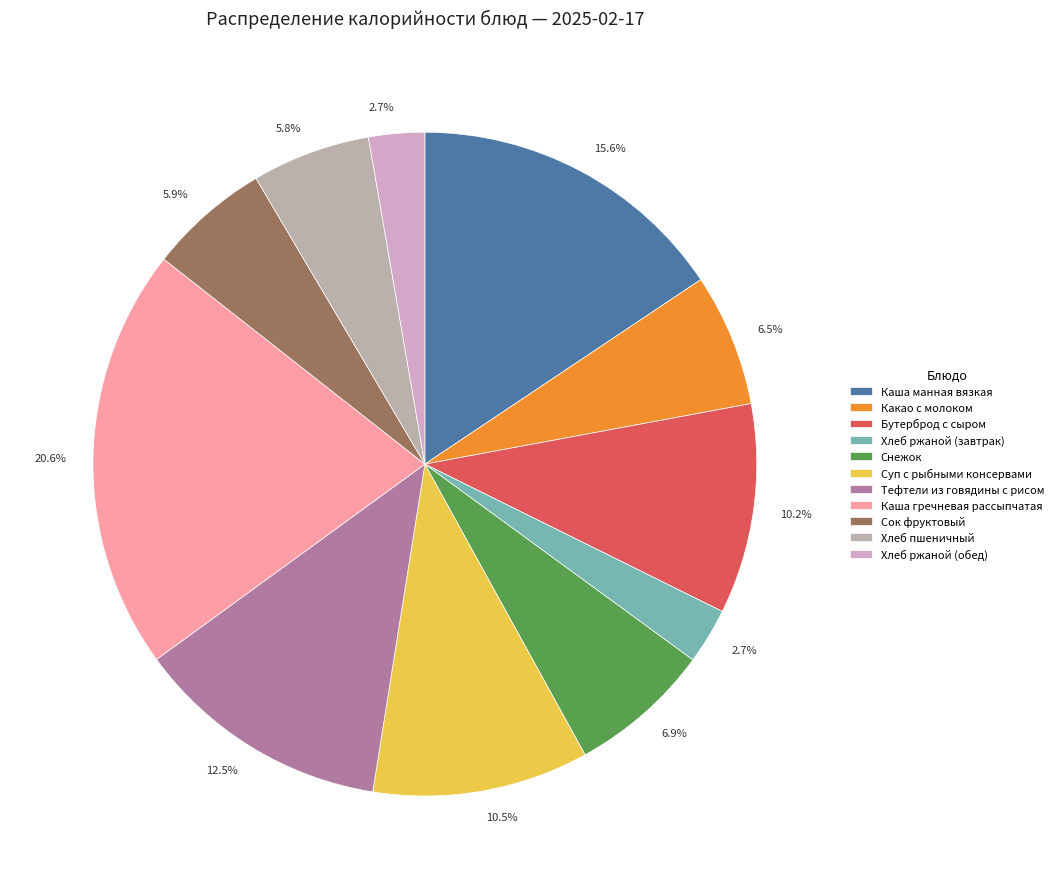

To the nearest percent, what portion does Хлеб ржаной (завтрак) represent?

3%